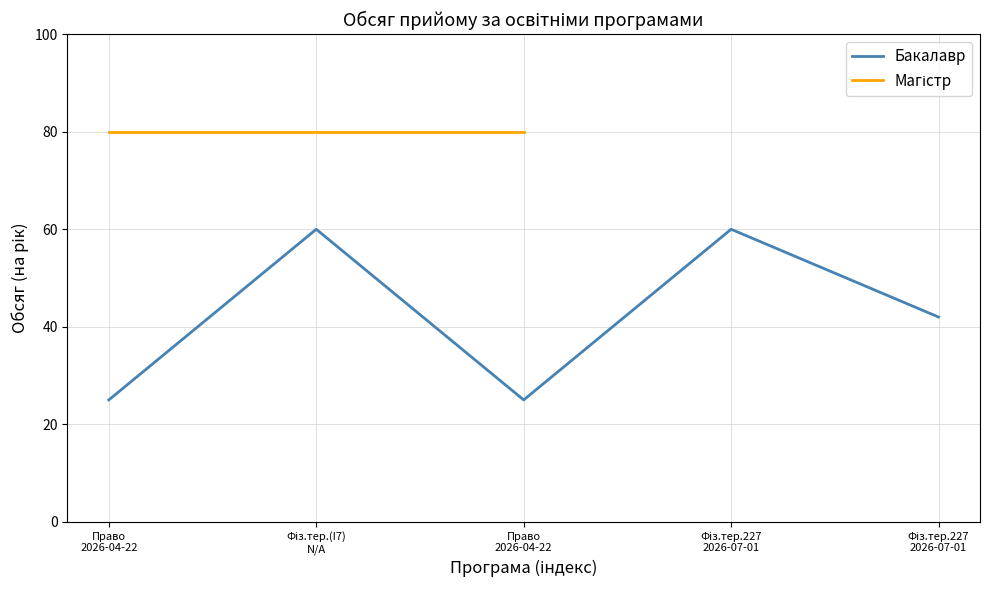

The value at Право
2026-04-22 is 9. True or false?

False